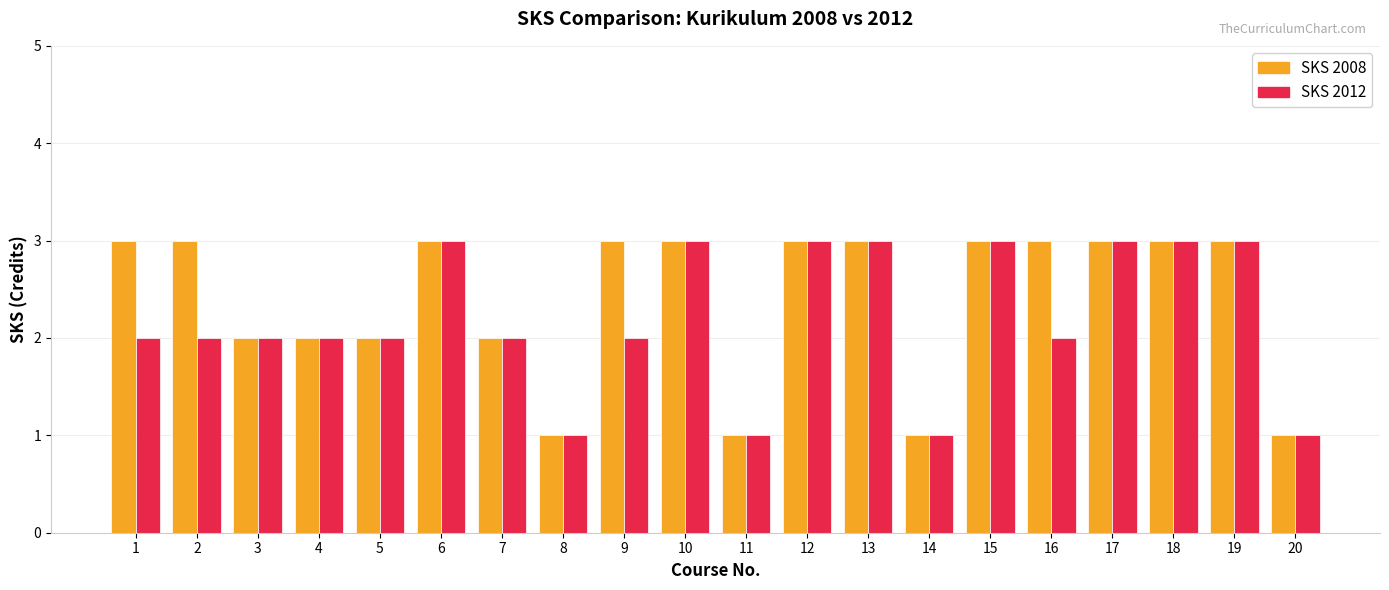

What is the value of the SKS 2012 bar at the 19th from the left?

3